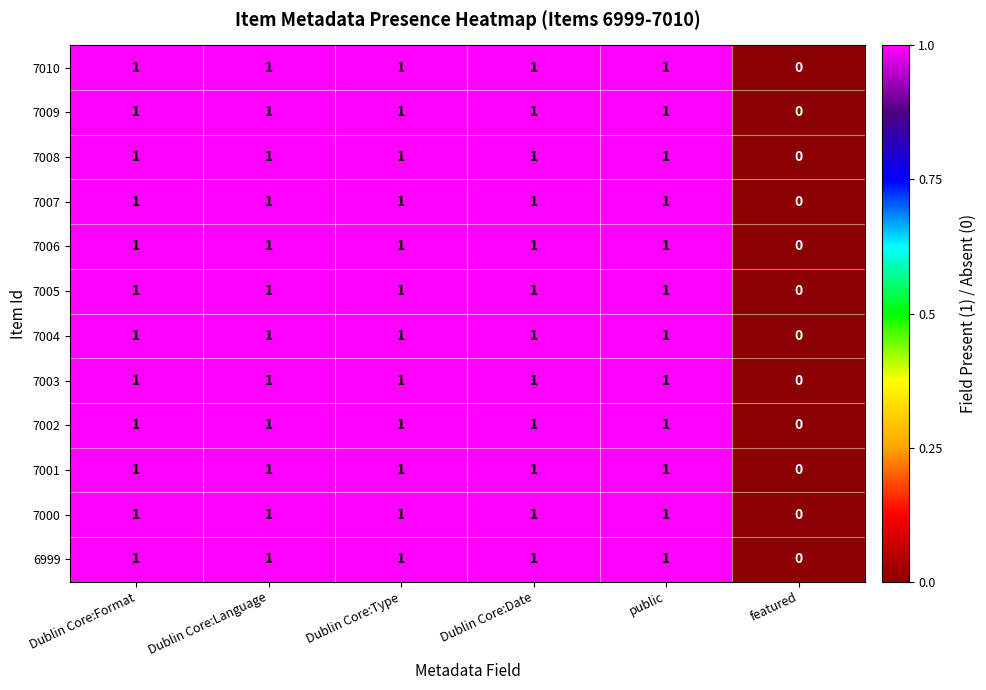

Count the 7002 values in the range 1 to 2.

5